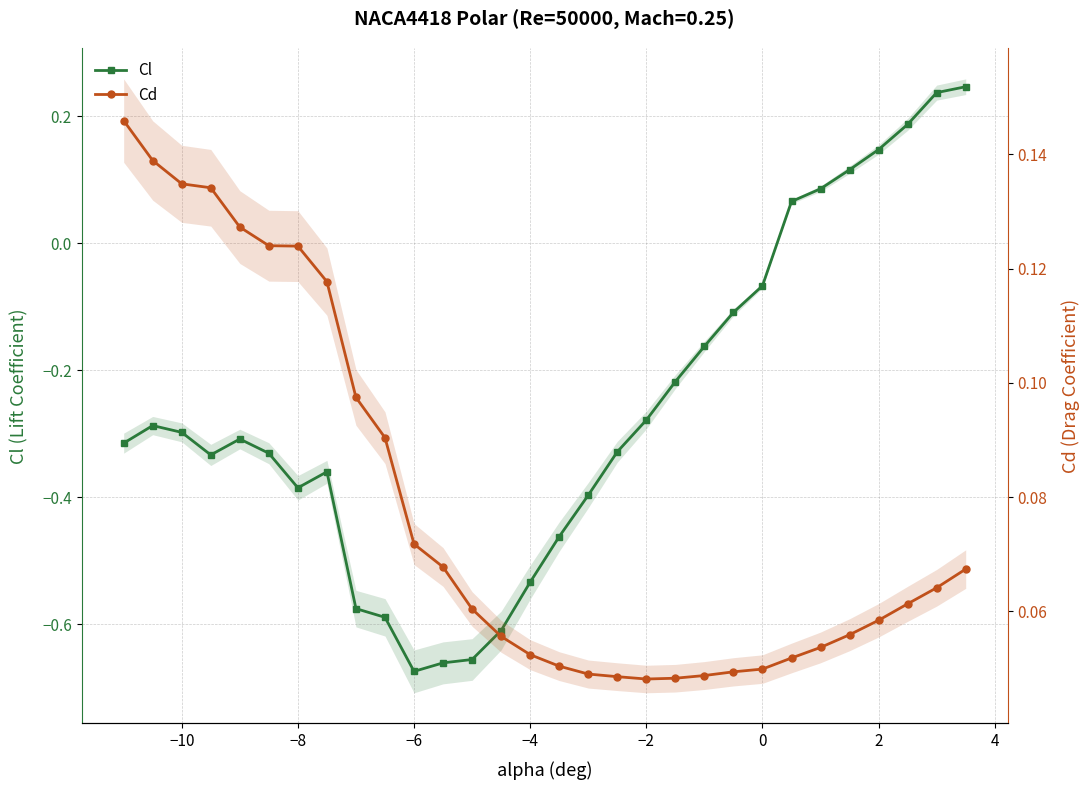

List the series in order of their peak value, highest first.

Cl, Cd